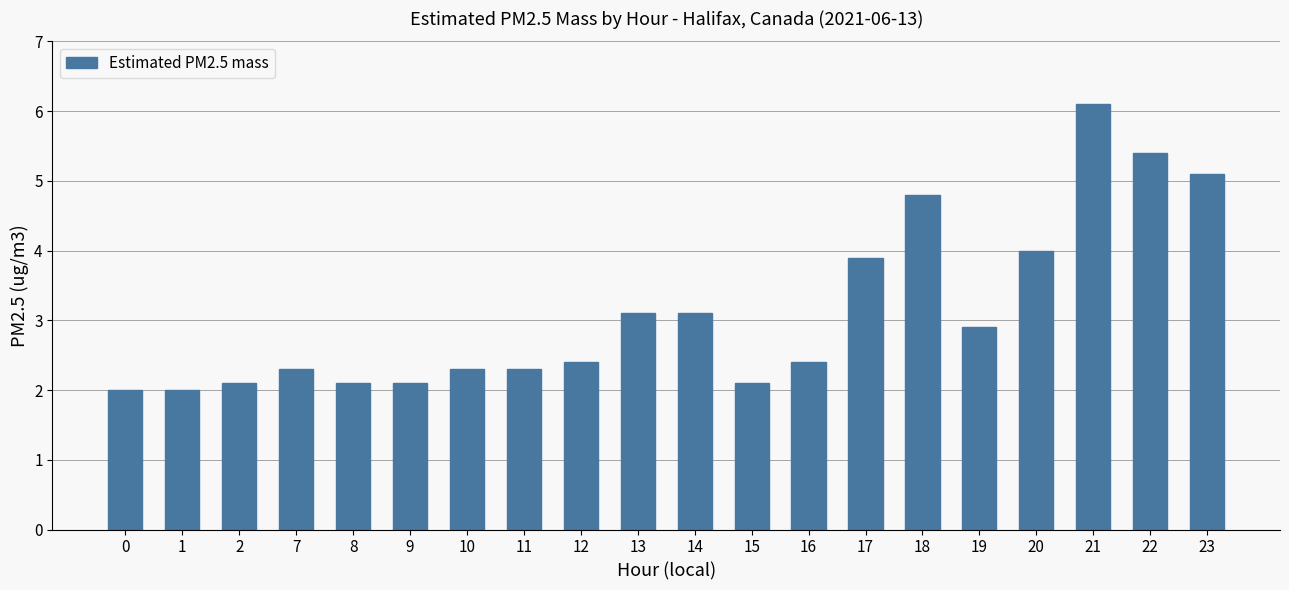

Which has a higher value, 14 or 15?

14